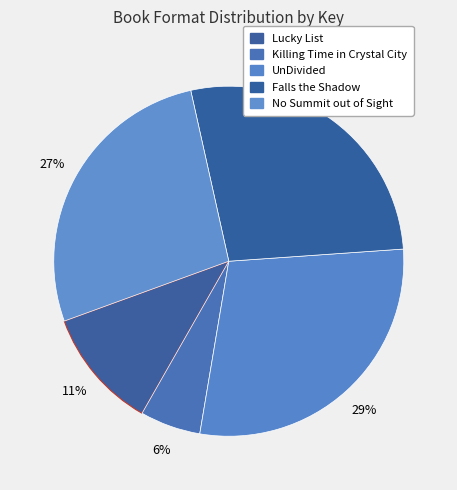

To the nearest percent, what is the average slice percentage?

20%